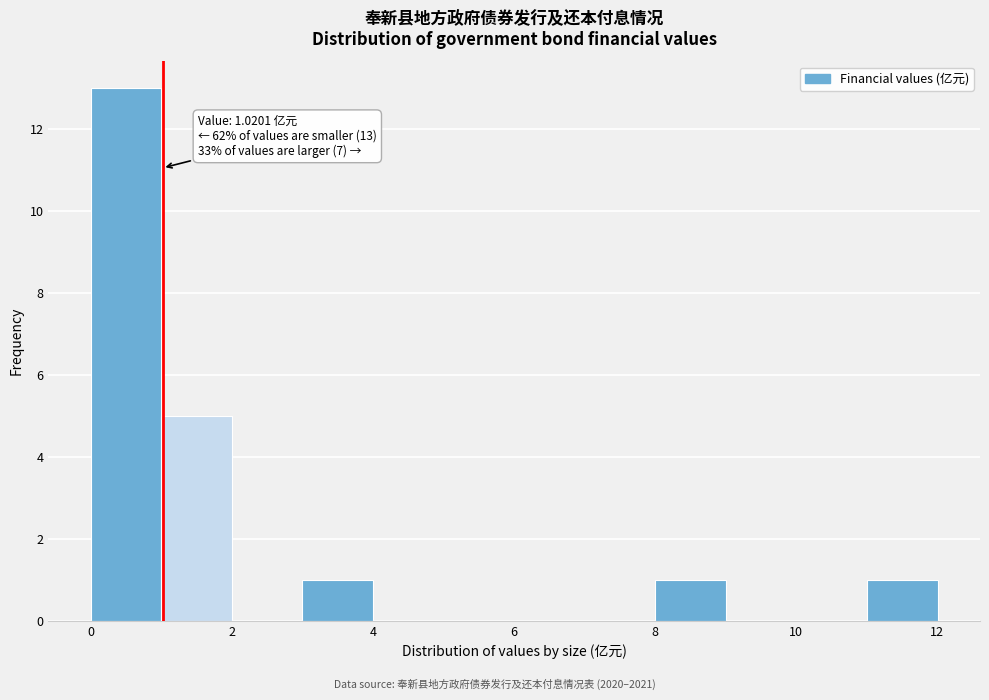

Over which range of the x-axis is the bar tallest?

0 to 1